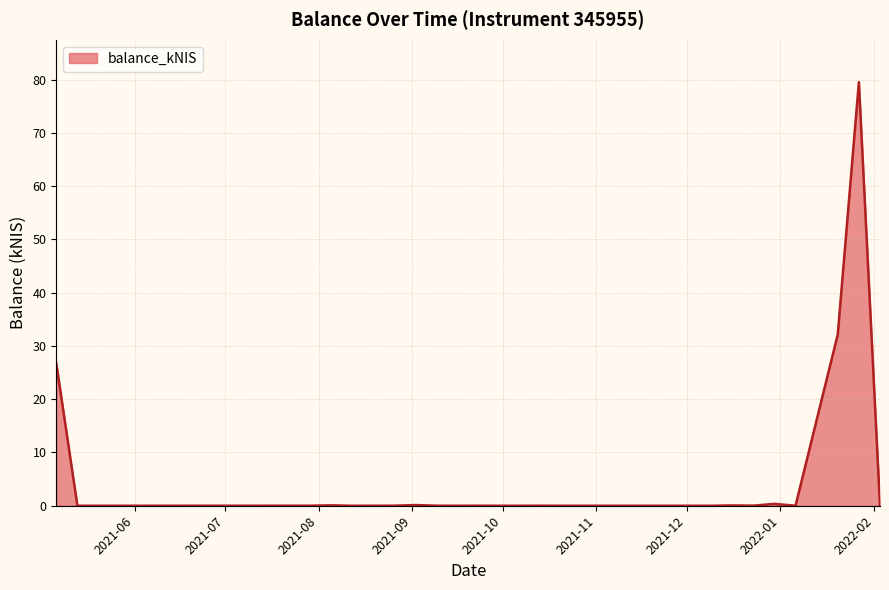

How many lines are shown in the chart?

1